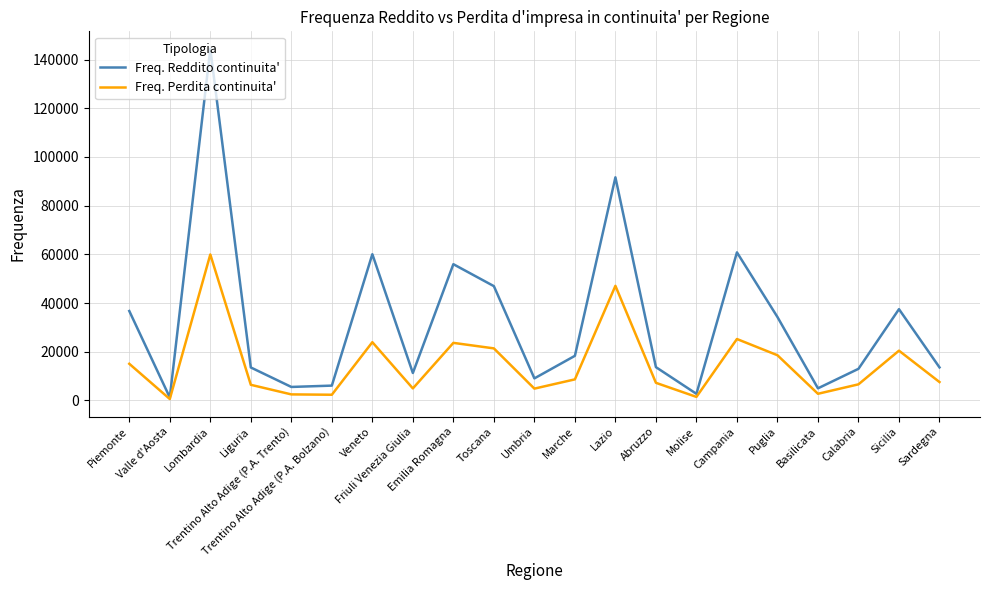

How many values in the Freq. Perdita continuita' series are below 7524?

10